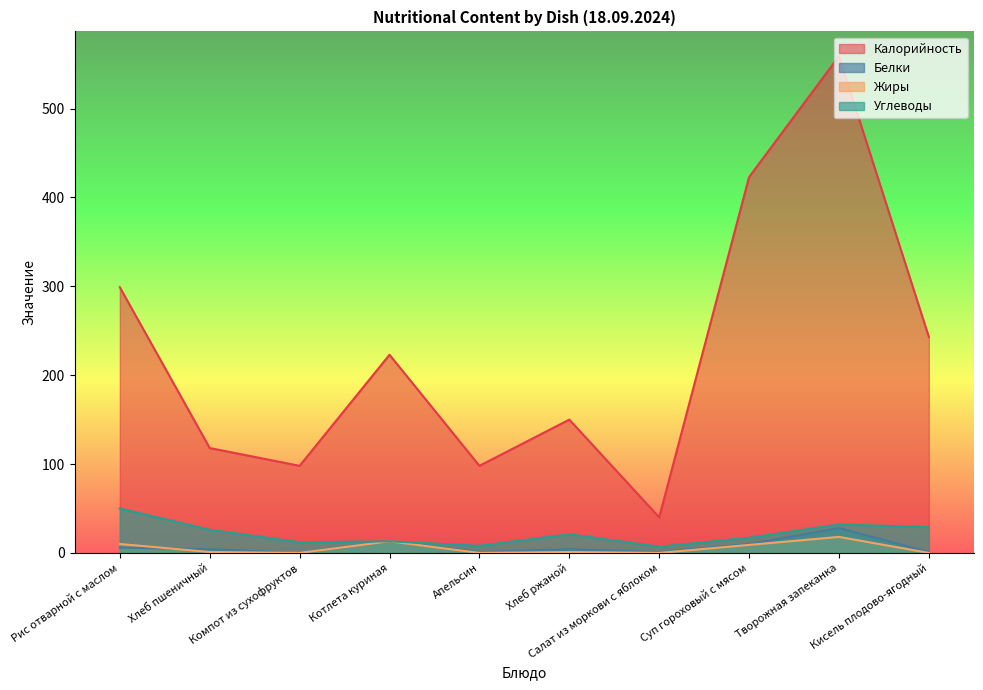

True or false: Жиры and Калорийность cross at least once.

False